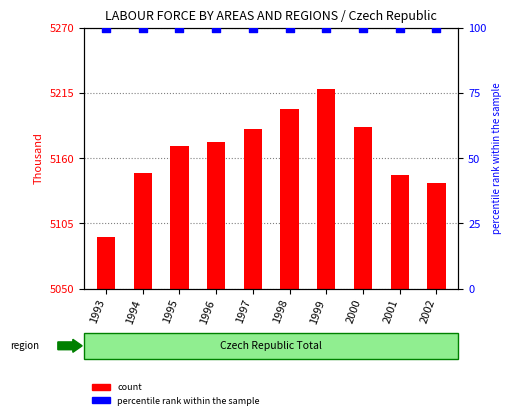

At how many categories does at least one series exceed 4338?

10